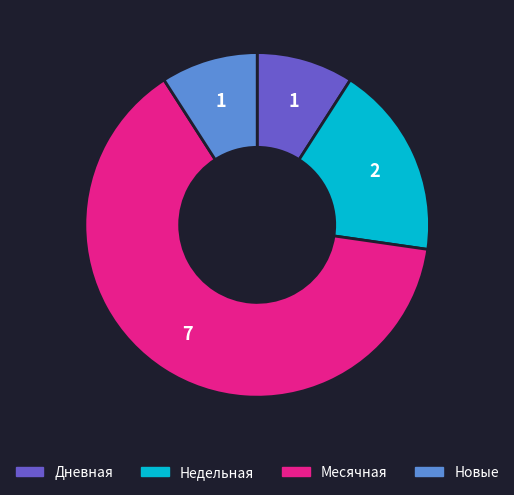

Is there a majority slice in this chart?

Yes